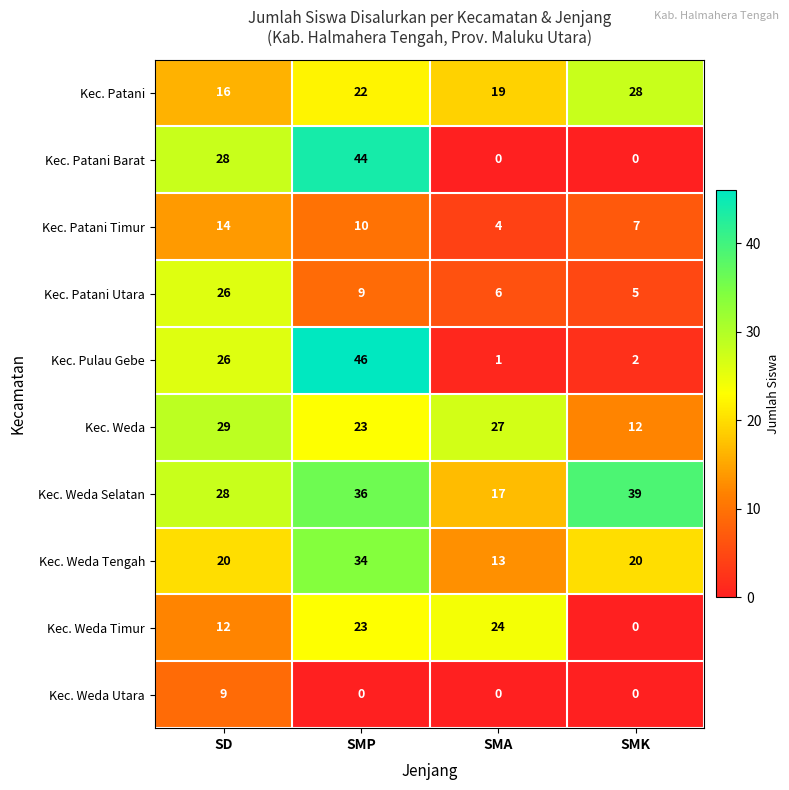

List the labels in order of Kec. Patani Timur value, smallest first.

SMA, SMK, SMP, SD